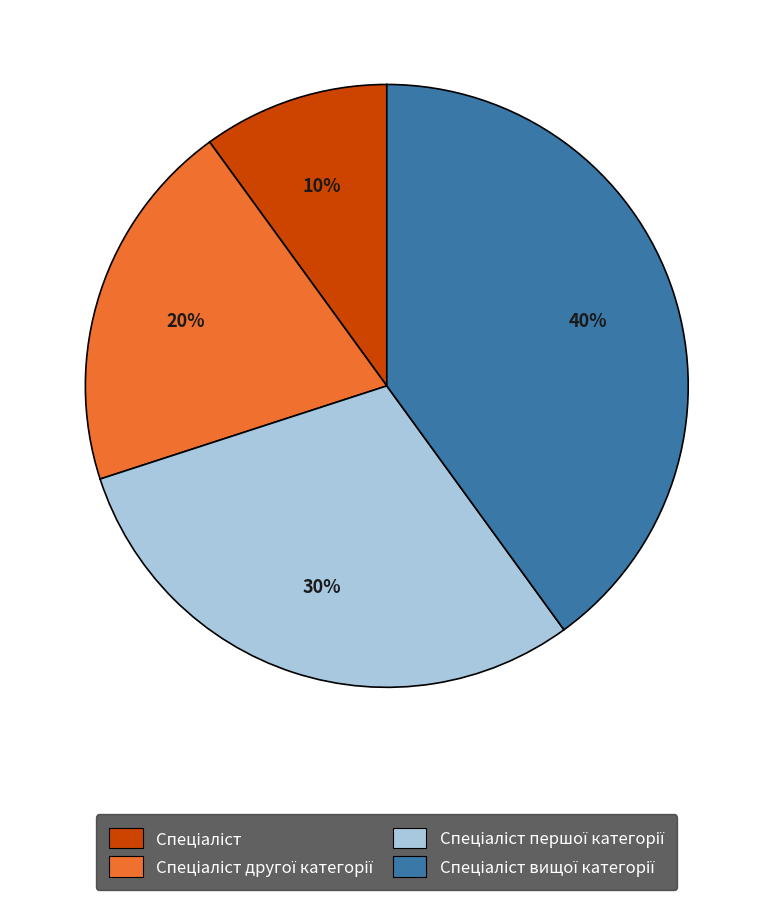

Does any single category account for the majority?

No